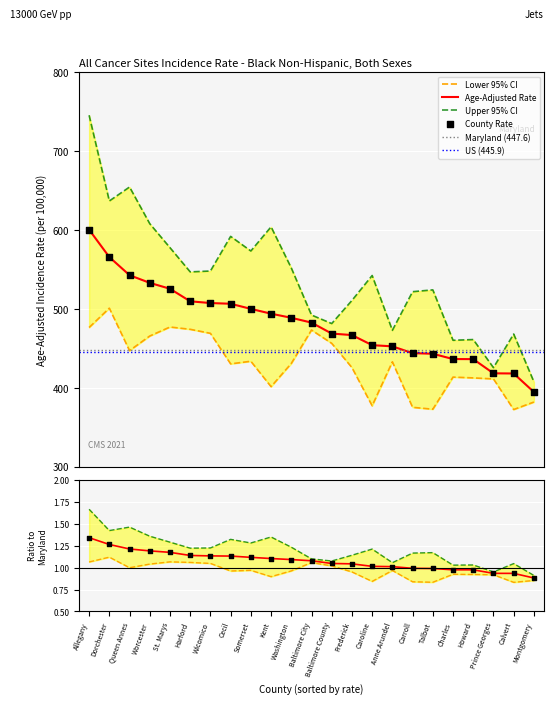

At which category is the sum across all series the highest?

Allegany